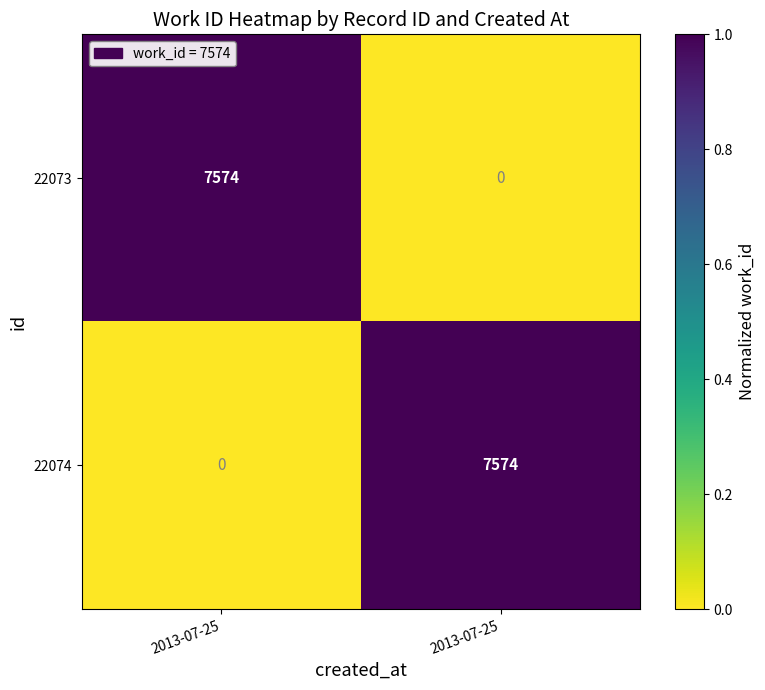

How many series are shown in this chart?

2